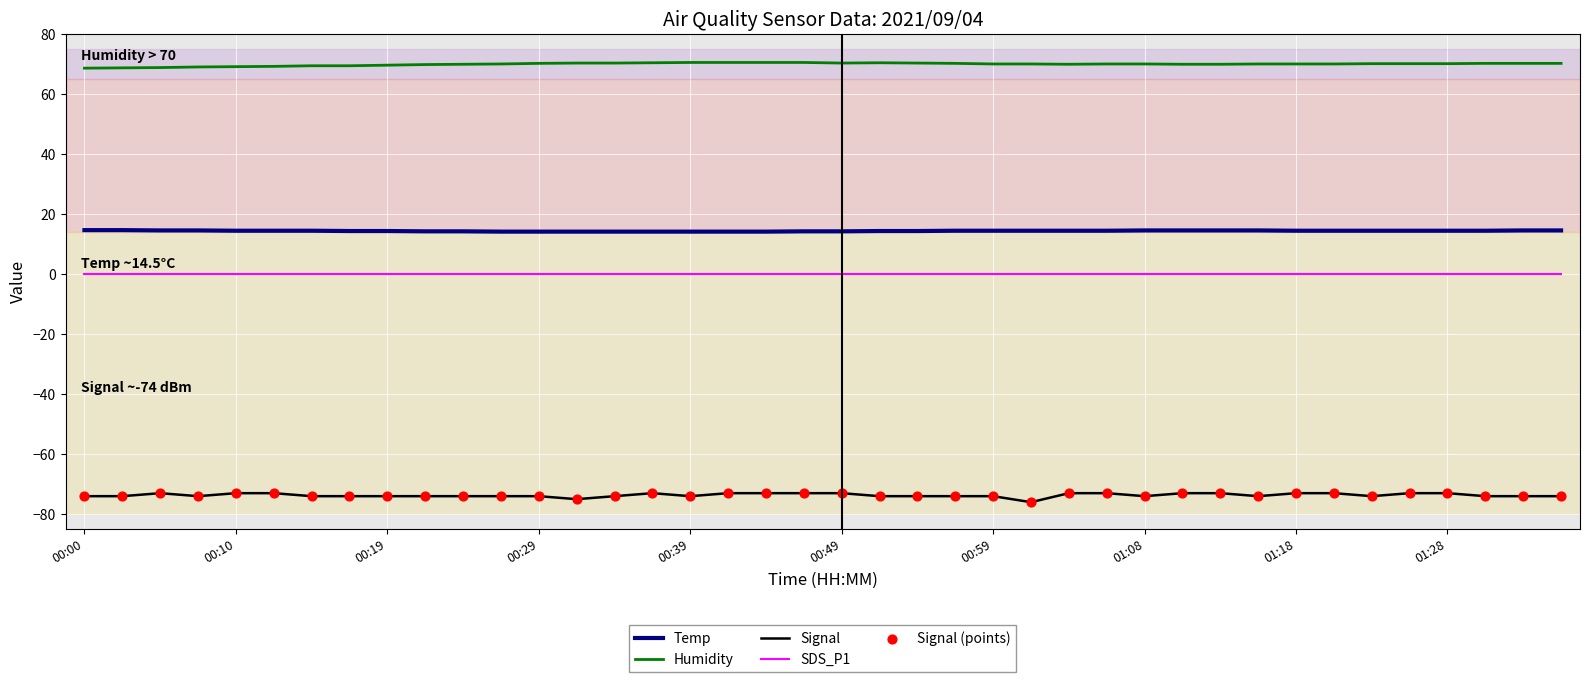

Which series has the largest total across all categories?

Humidity